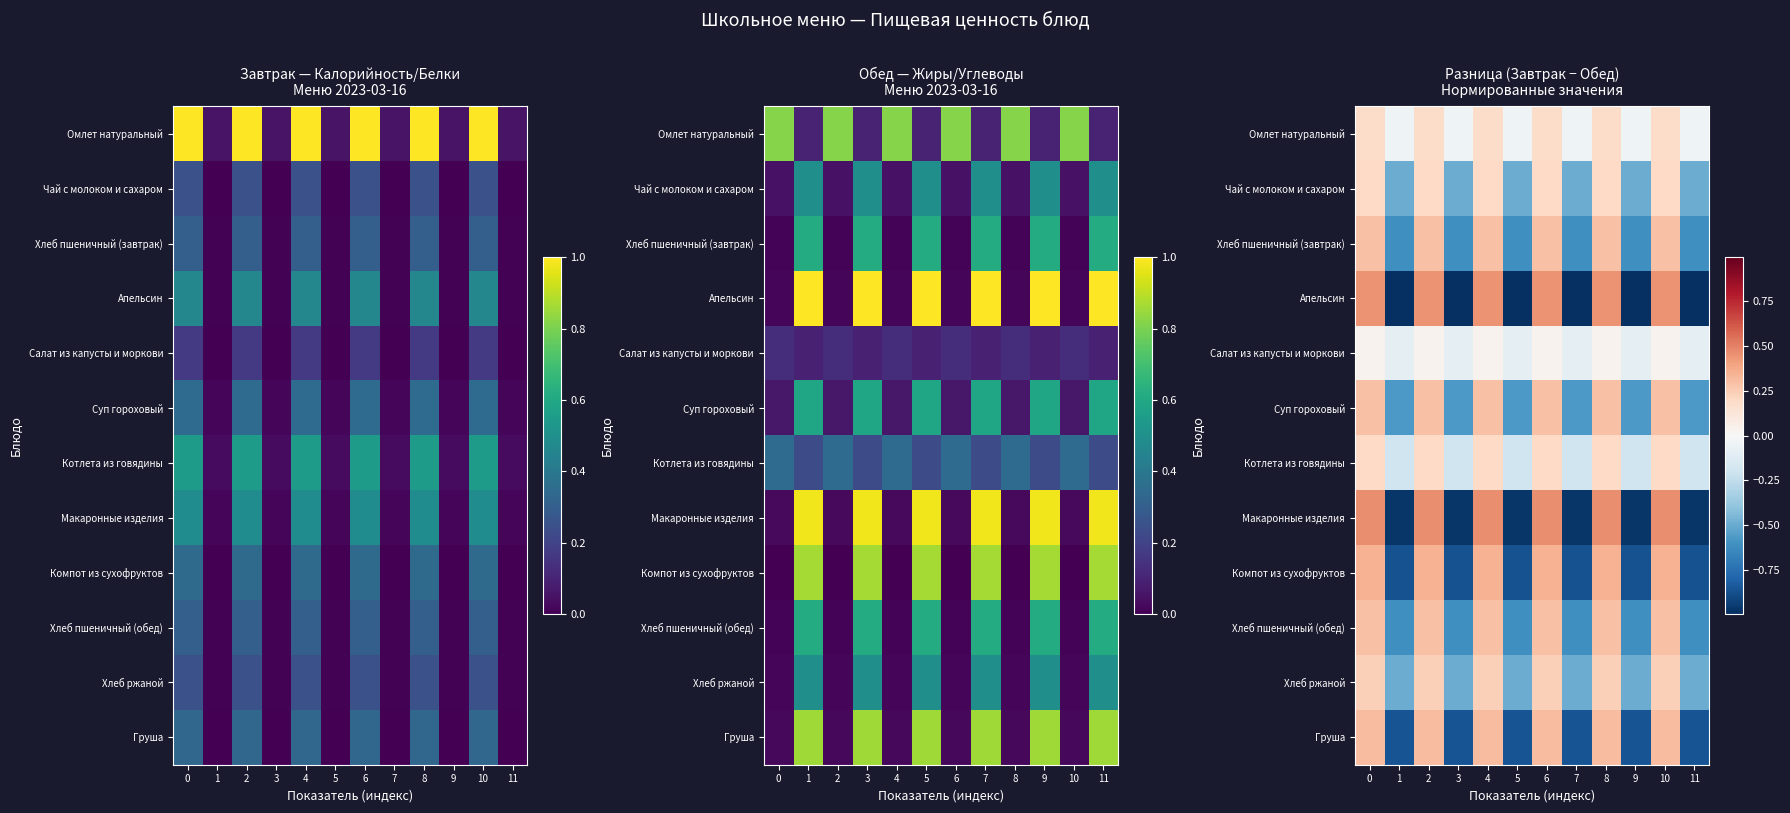

Is it true that Котлета из говядины equals -0.2 at 9?

True